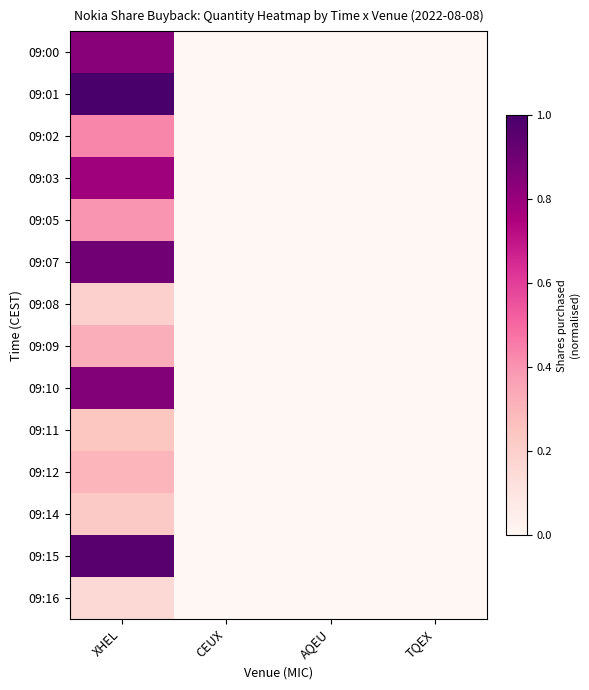

How many categories are shown in the chart?

4